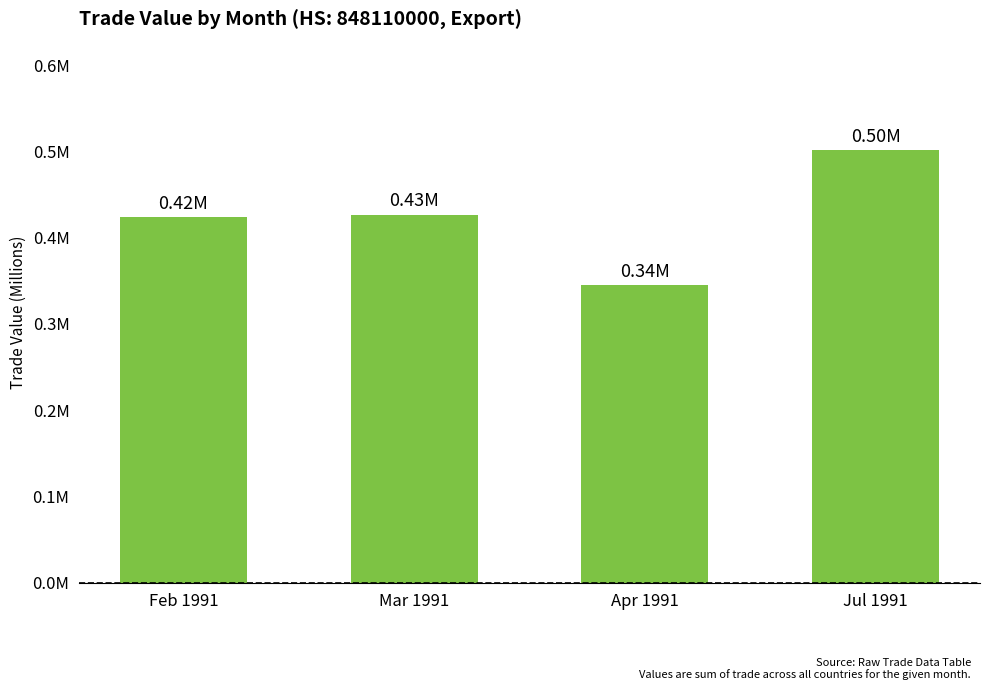

Rank the categories by value from lowest to highest.

Apr 1991, Feb 1991, Mar 1991, Jul 1991